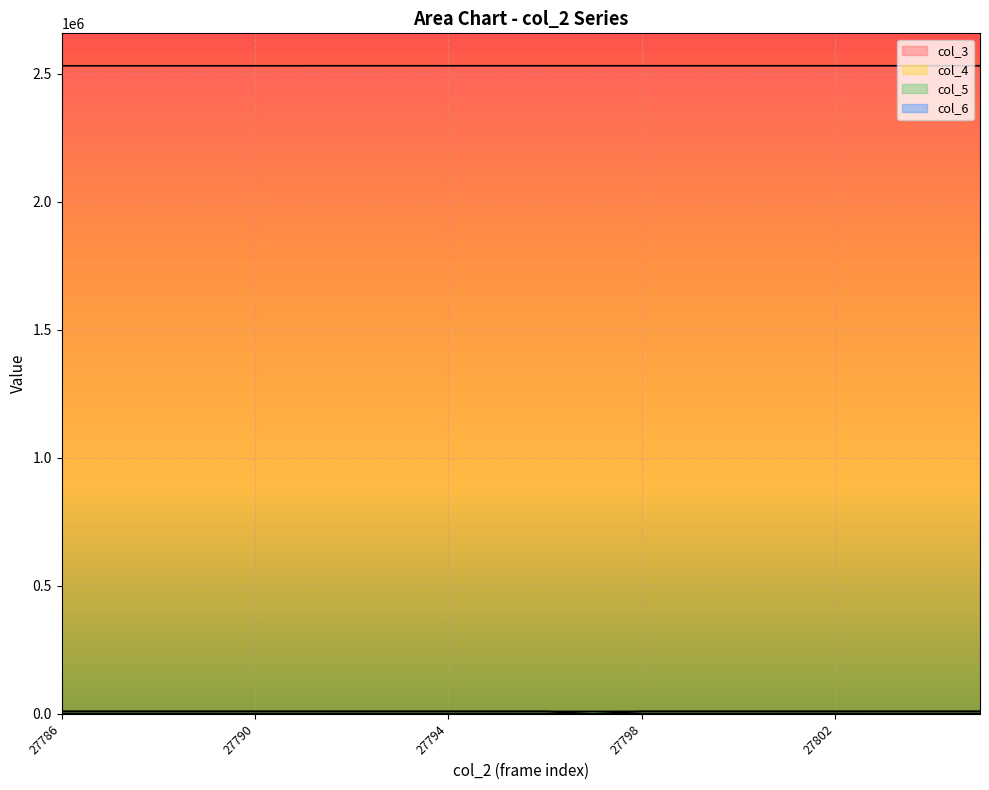

What is the sum of all col_5 values?

190422